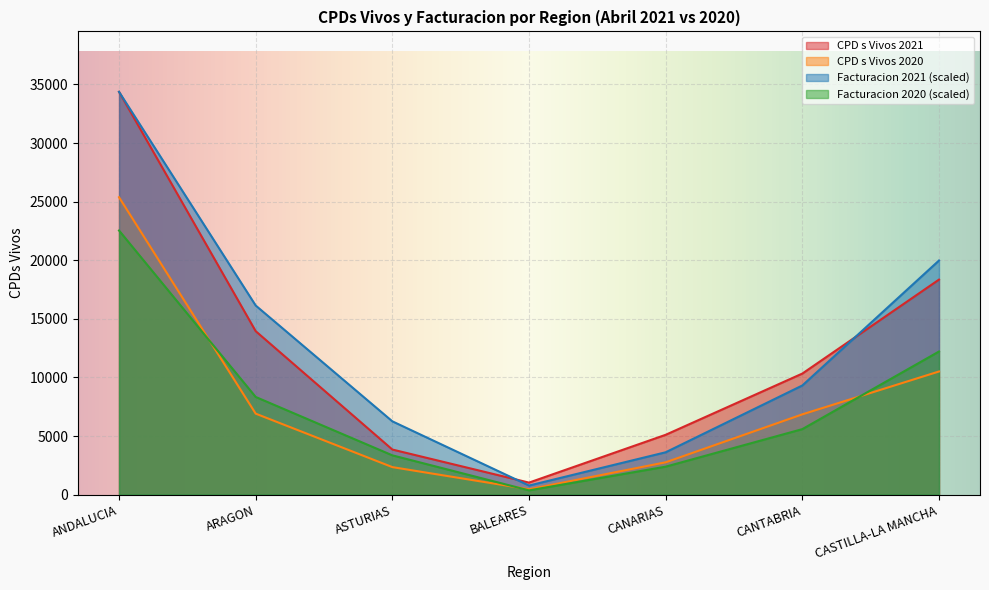

True or false: CPD s Vivos 2020 and Facturacion 2020 intersect in this chart.

True